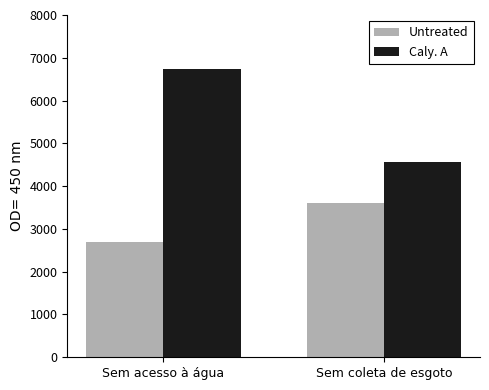

Reading left to right, list all the values displayed in this chart.

Untreated: 2685.0	3602.0
Caly. A: 6728.7	4554.0